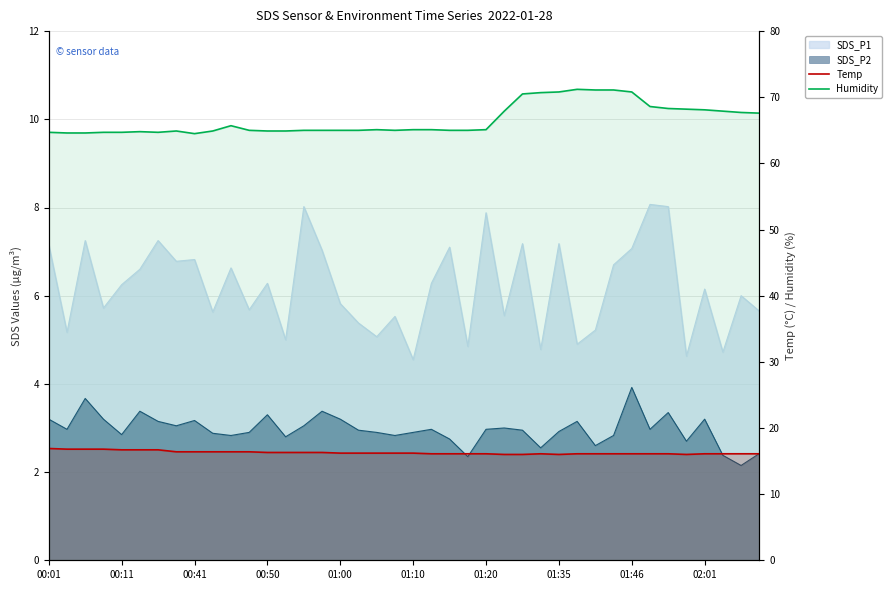

What is the difference between the maximum and minimum values in the Temp series?

0.9